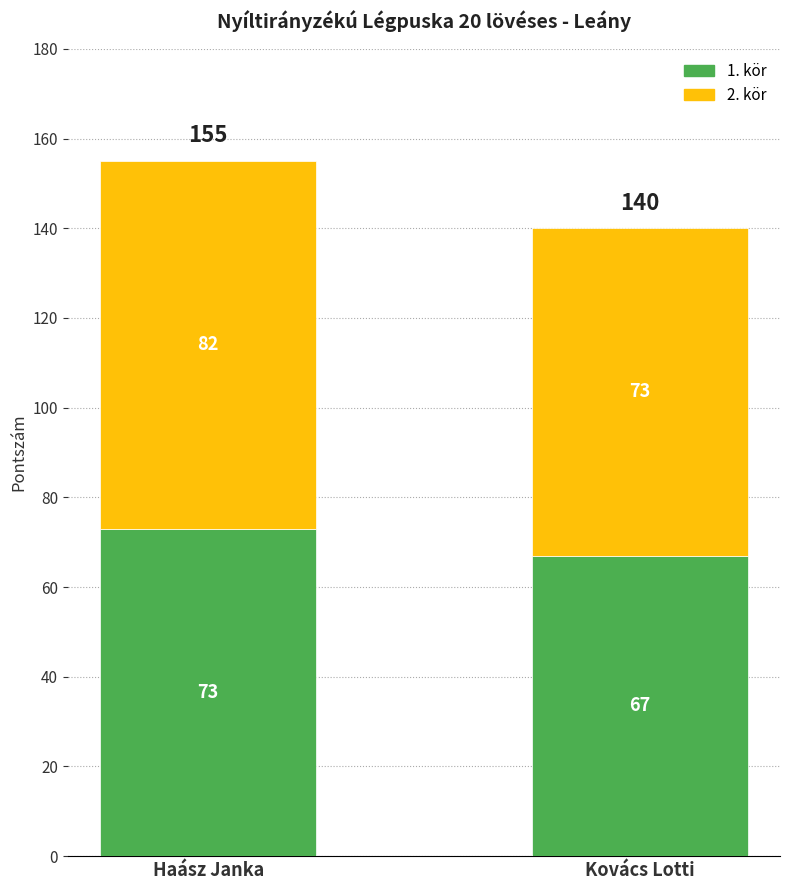

What is the total value across all series at Haász Janka?

155